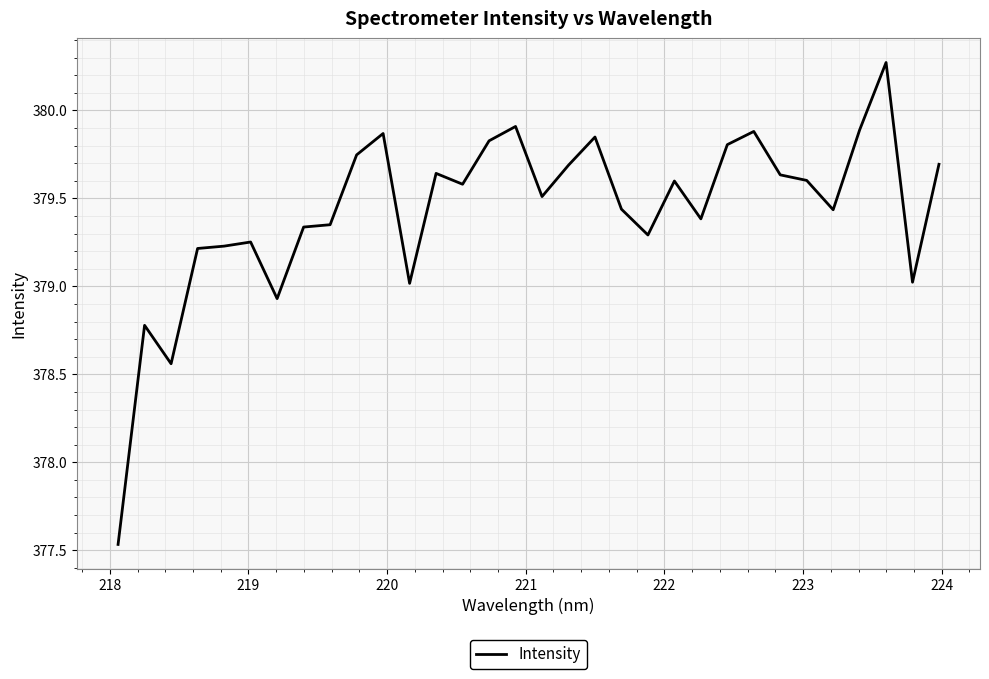

What is the difference between the maximum and minimum values?

2.7